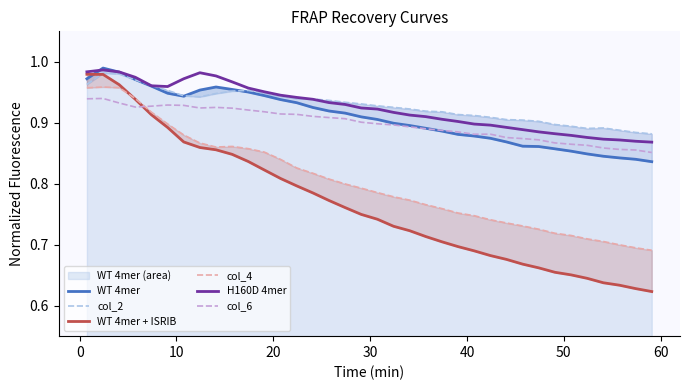

True or false: col_6 and H160D 4mer intersect in this chart.

False